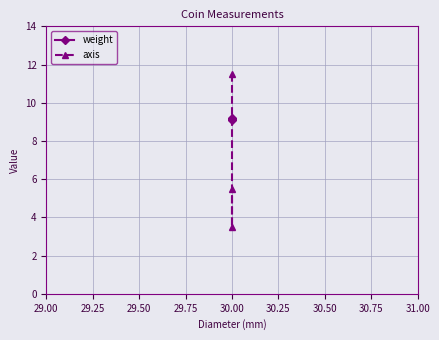

True or false: axis has a value of 2.9 at 30.00.

False